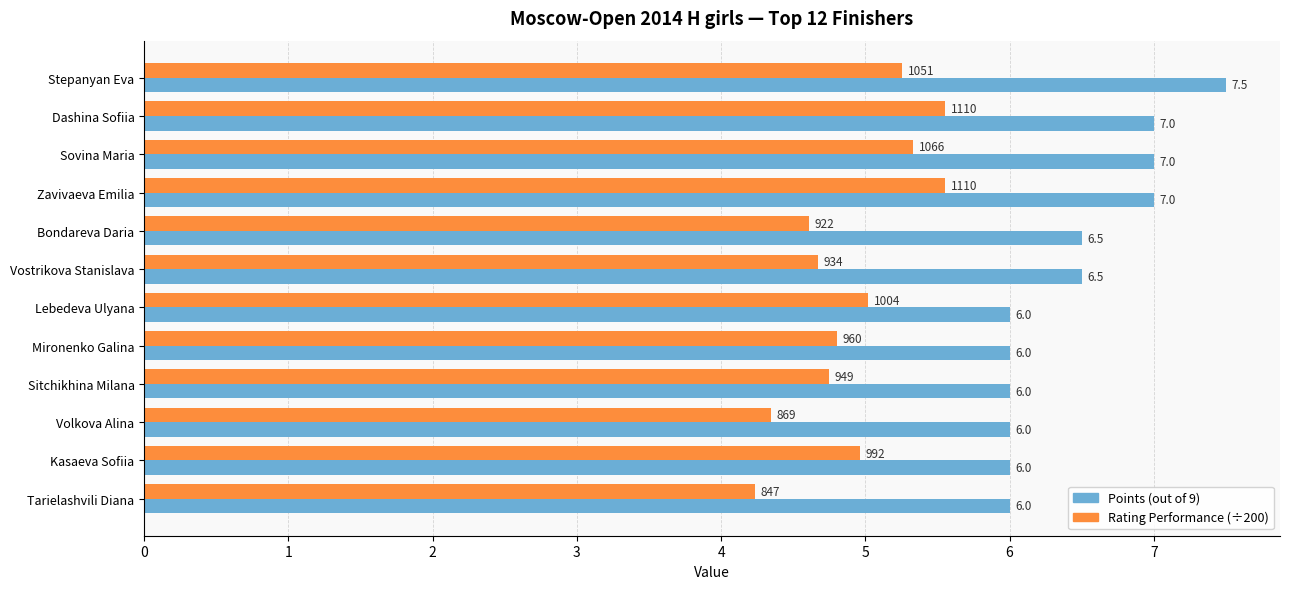

What is the difference between the highest and lowest values at Lebedeva Ulyana?

1.0